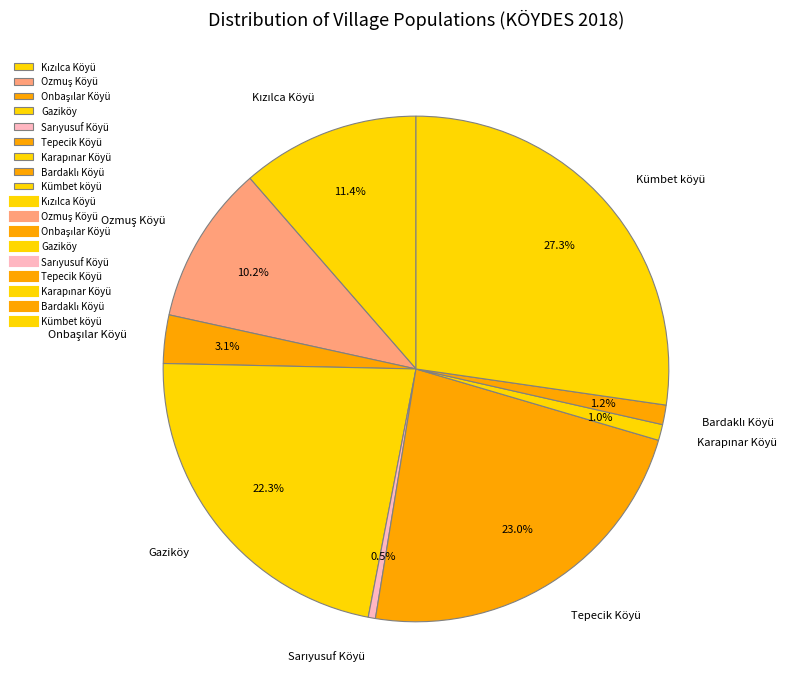

Does any single category account for the majority?

No